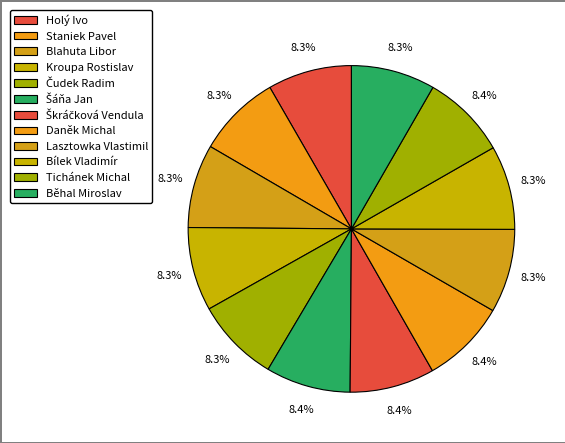

To the nearest percent, what portion does Čudek Radim represent?

8%